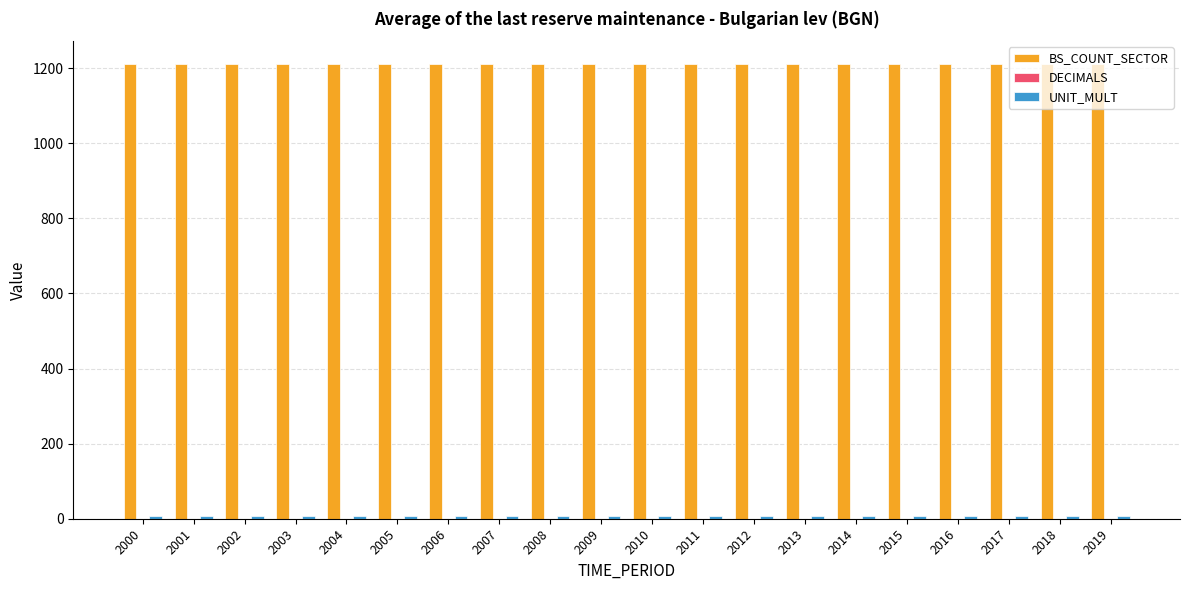

True or false: BS_COUNT_SECTOR has a value of 1211 at 2019.

True